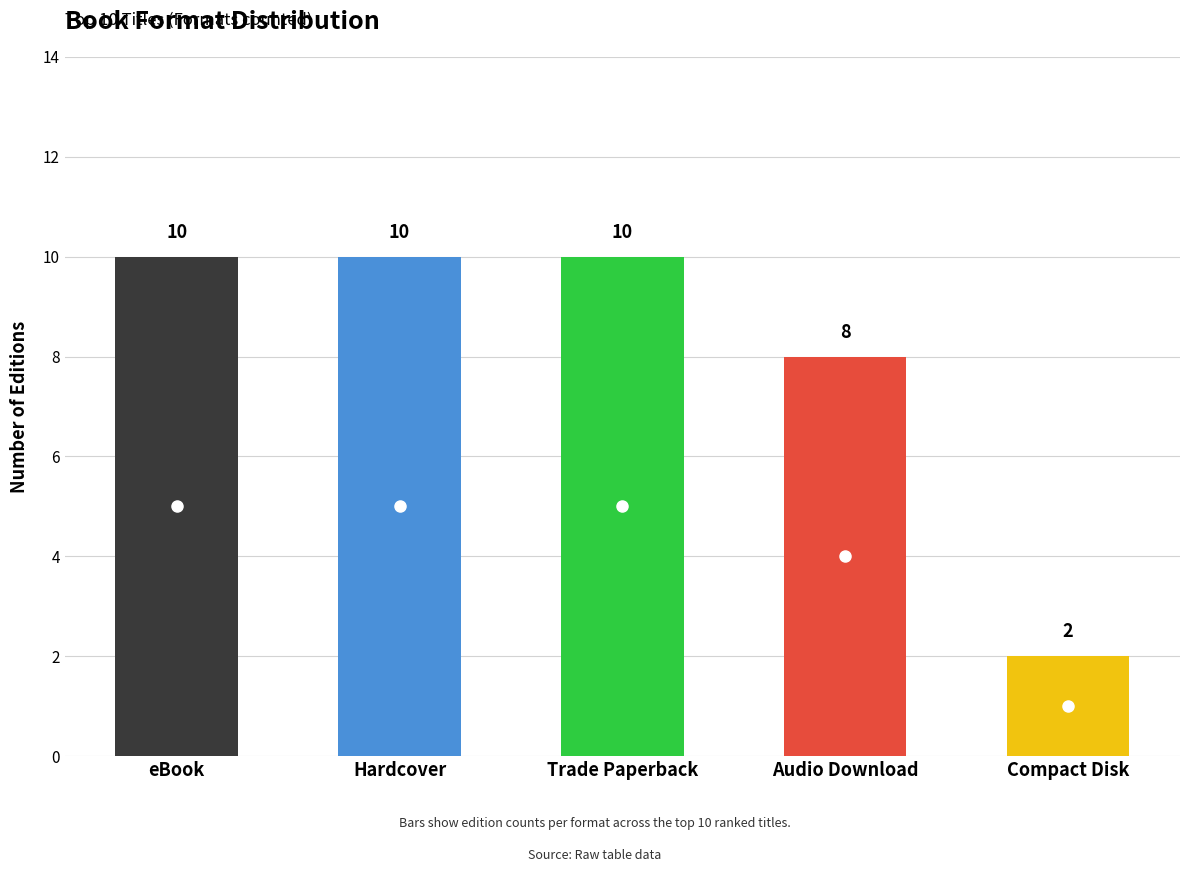

How many distinct data groups are displayed?

1